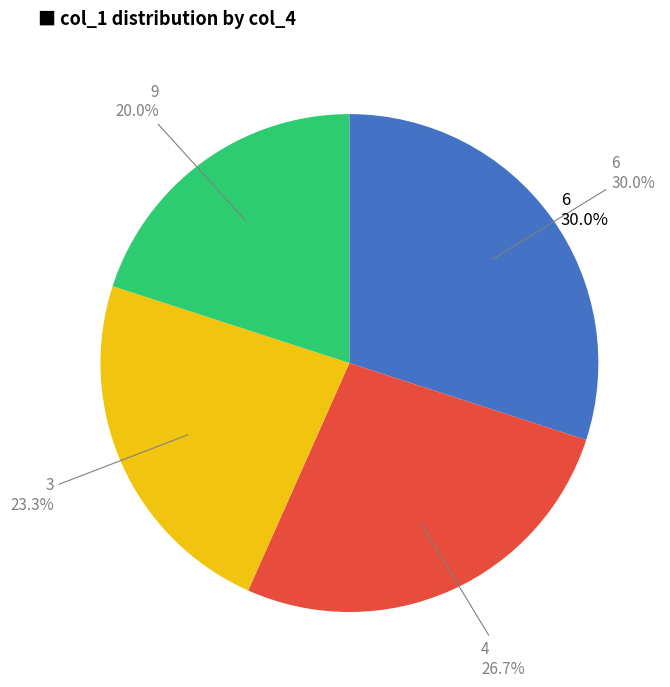

Does 3 account for over 50% of the chart?

No